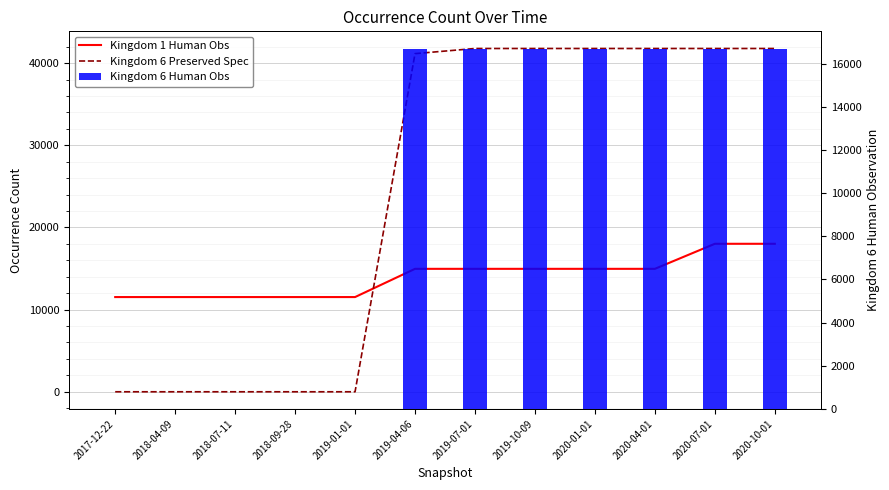

How many positive values does the Kingdom 6 Human Obs series have?

7